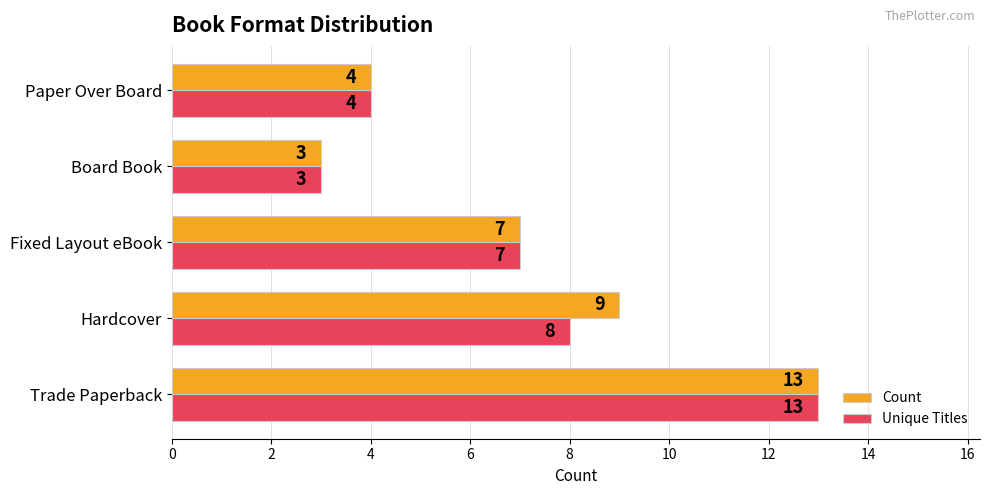

How many Unique Titles values are between 4 and 8?

3